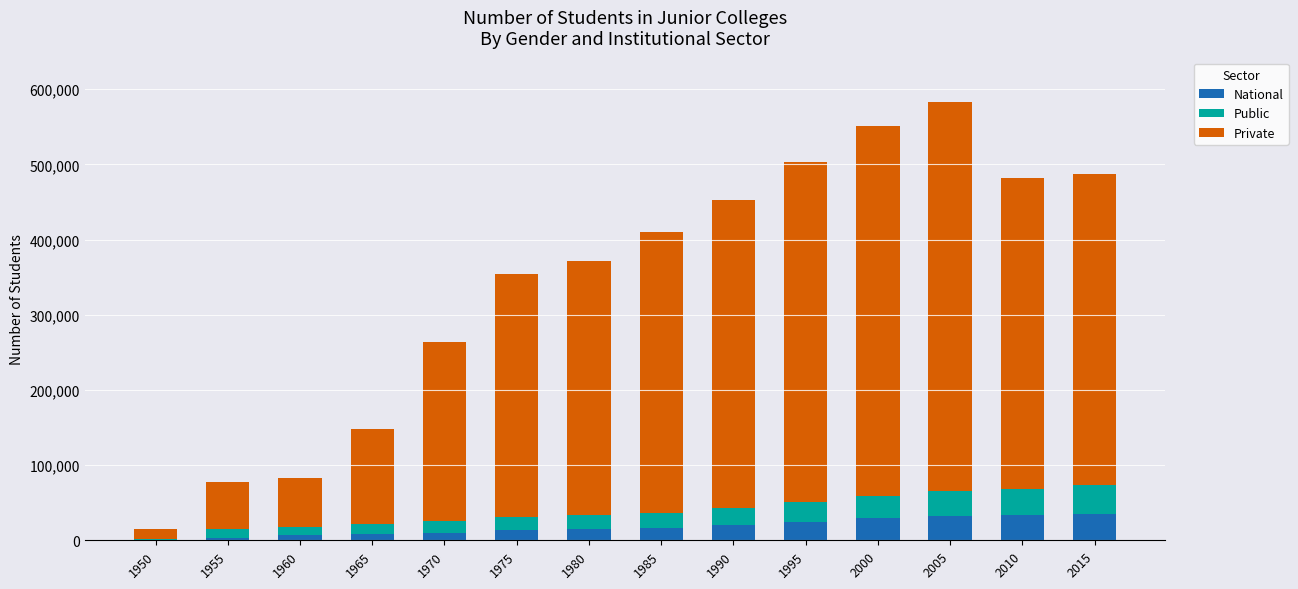

Count the number of data series in this chart.

3